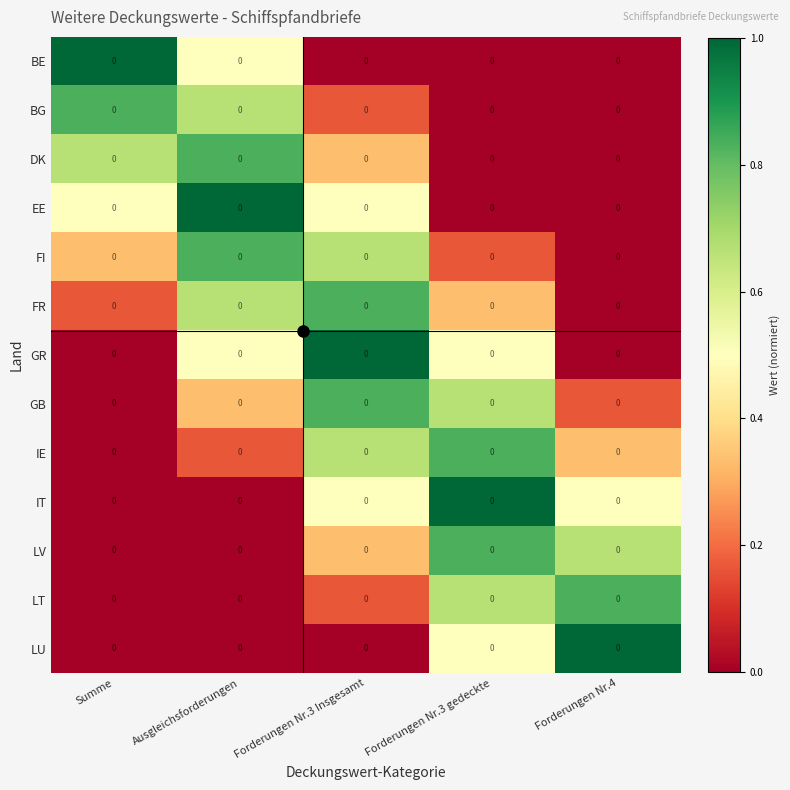

What is the sum of the IE values at Forderungen Nr.3 gedeckte and Ausgleichsforderungen?

1.0